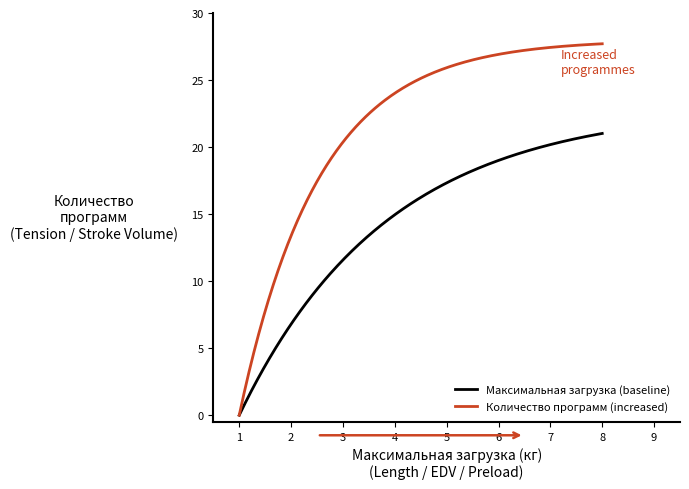

Which series has the largest total across all categories?

Количество программ (increased)